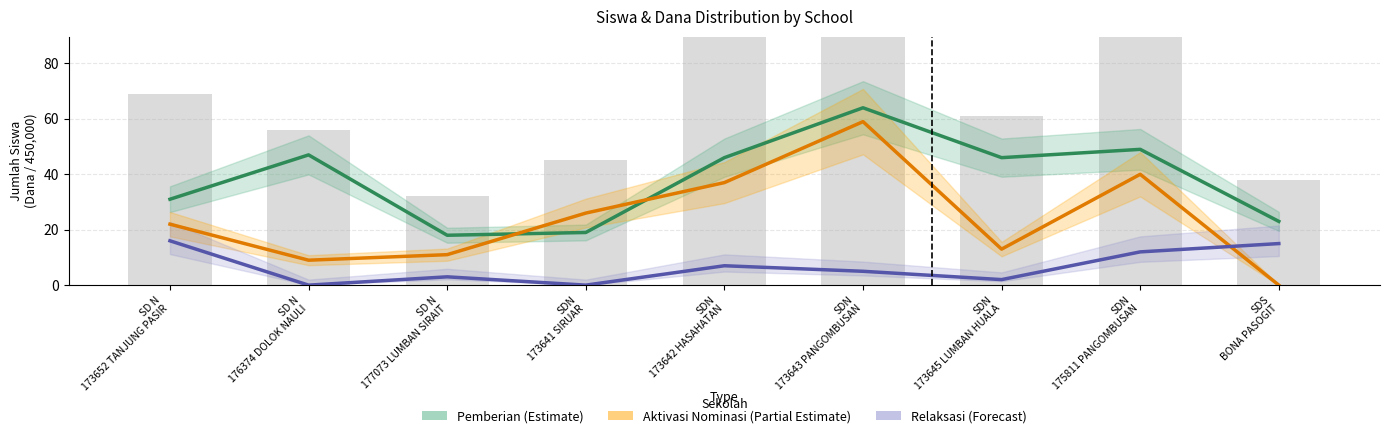

Where is Pemberian (Estimate) nearest to the value 41?

SDN
173642 HASAHATAN